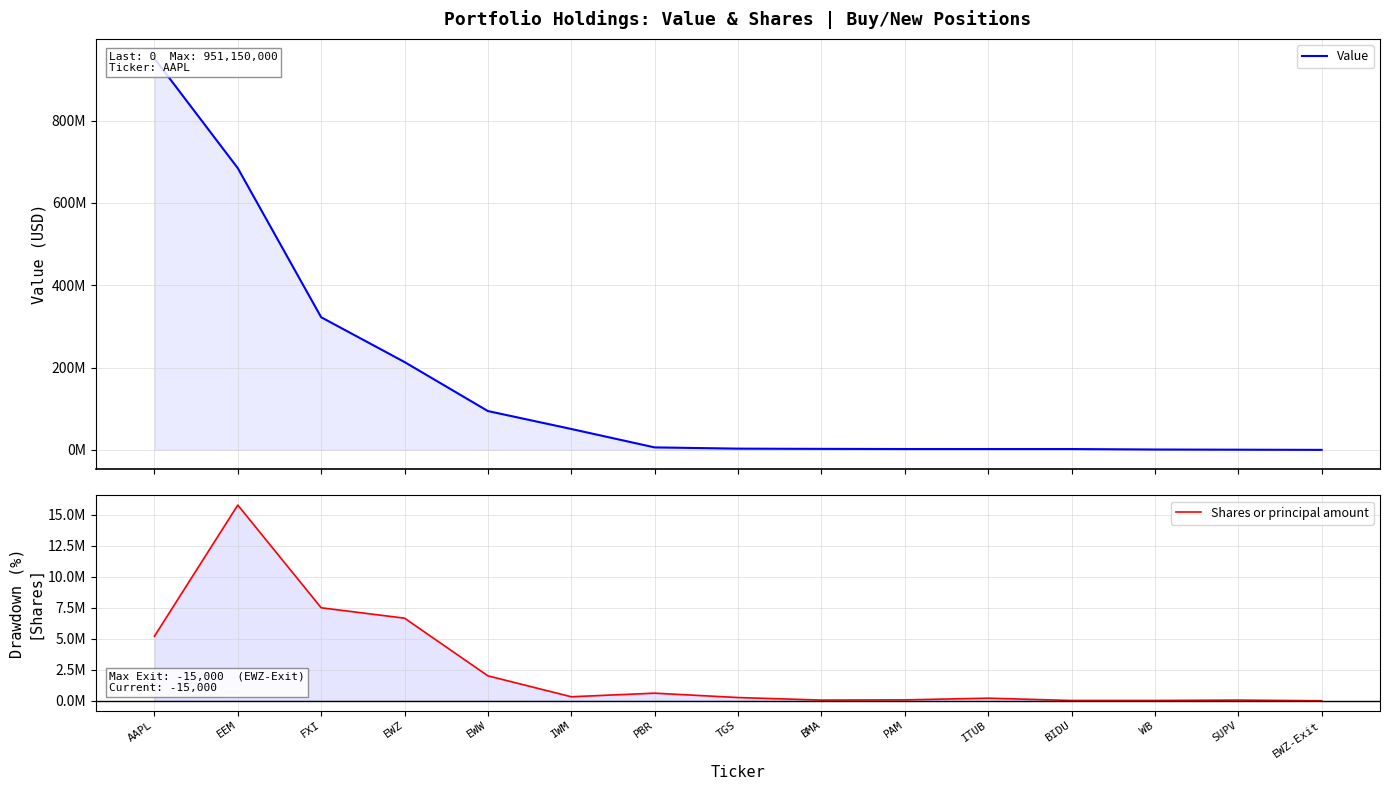

How many lines are shown in the chart?

2